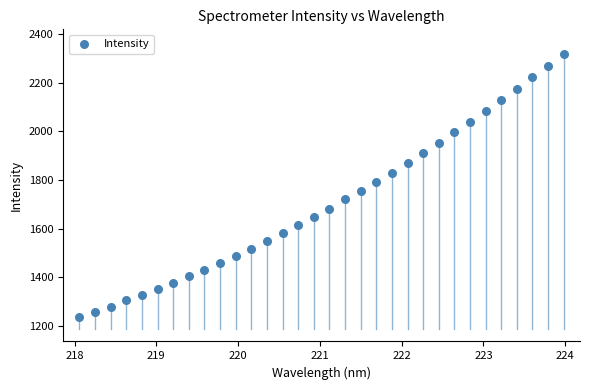

What is the range of X values (max minus min)?

5.9